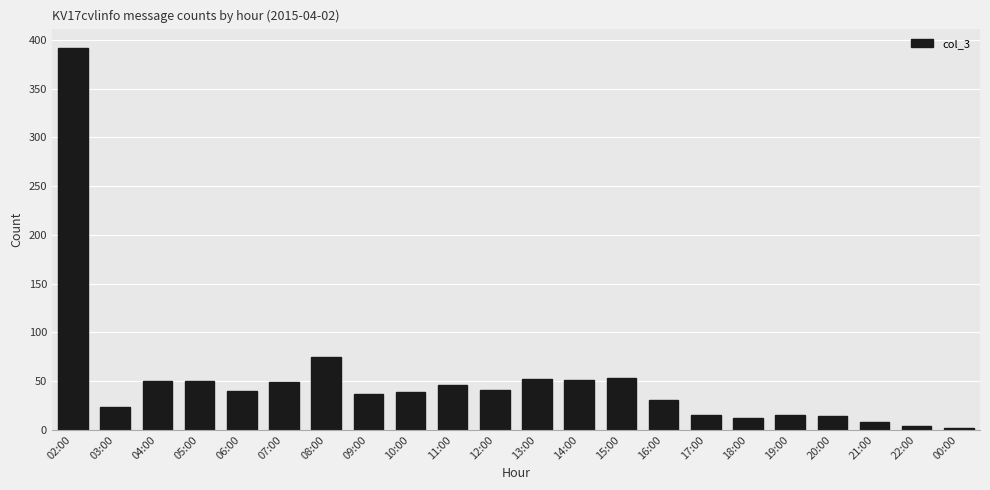

What is the maximum value shown in the chart?

392